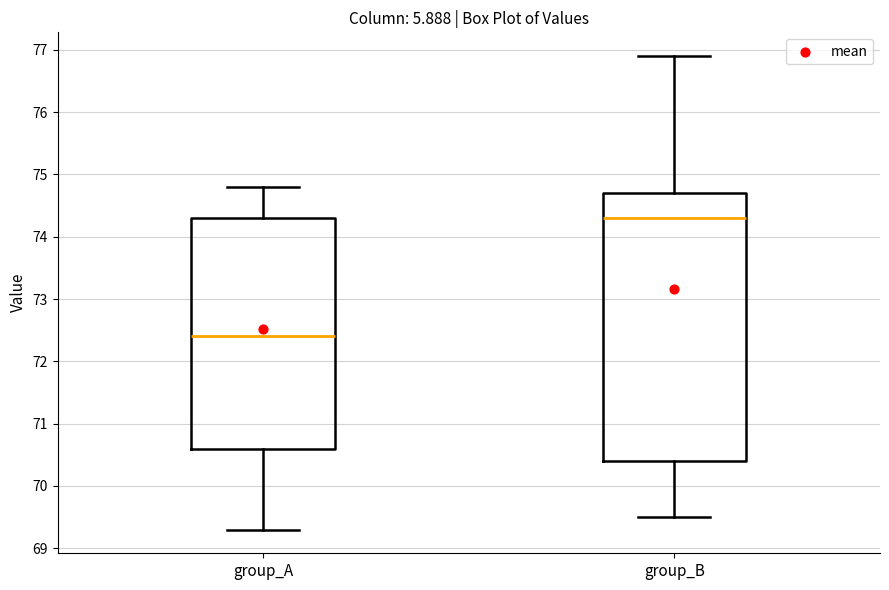

Where is the upper edge of the box for group_B on the y-axis? The values are not printed on the chart, so give them approximately, as read against the axis.

74.7